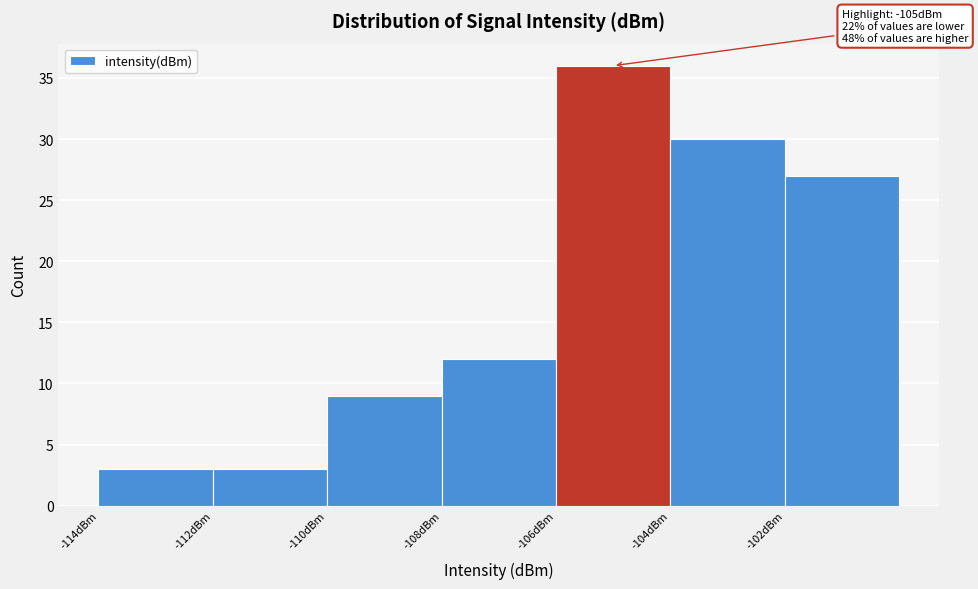

Over which range of the x-axis is the bar tallest?

-106 to -104